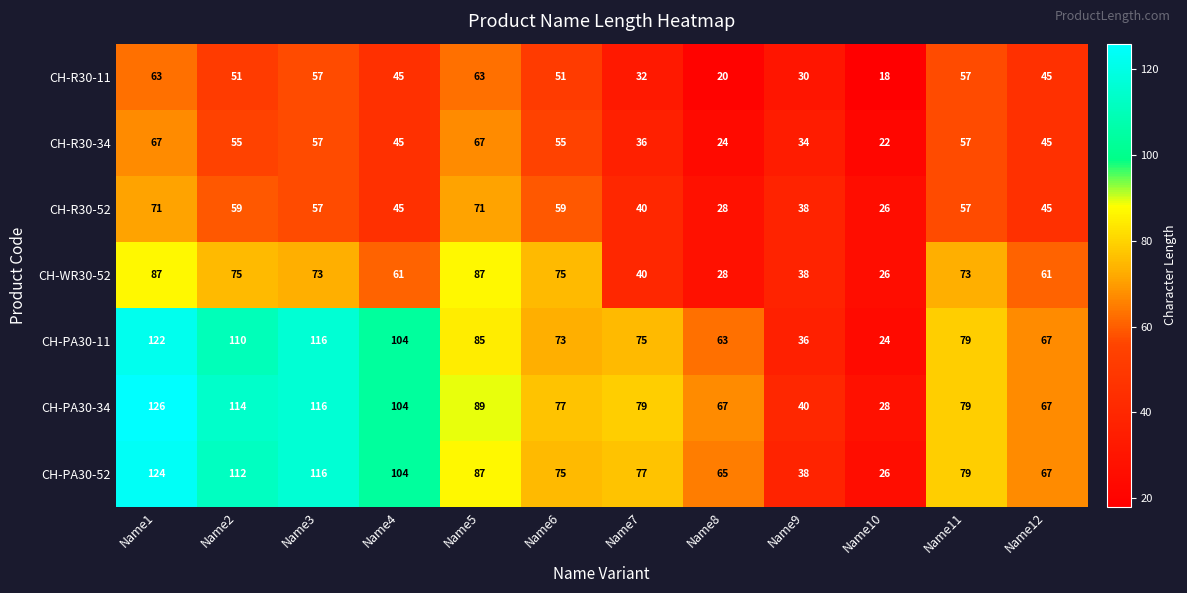

What is the sum of the CH-PA30-11 values at Name6 and Name3?

189